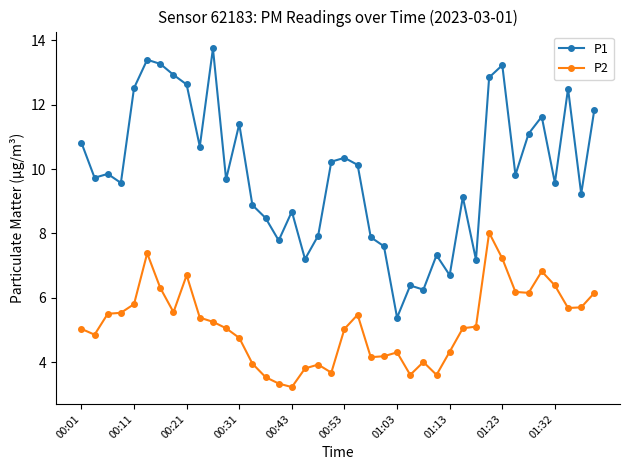

List the series in order of their overall mean, lowest first.

P2, P1